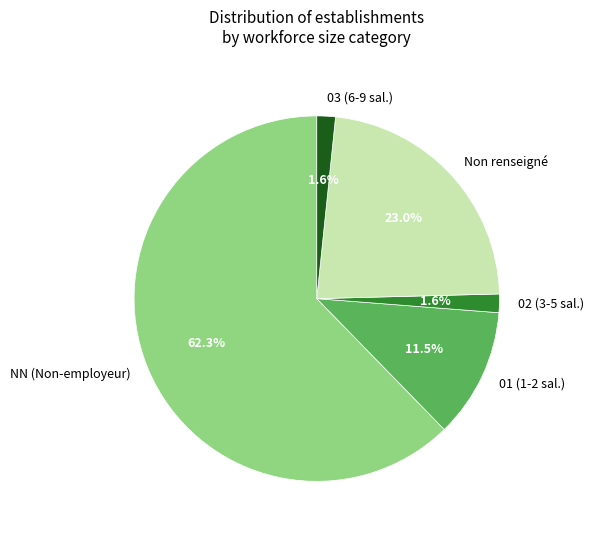

Is Non renseigné the majority of the pie?

No